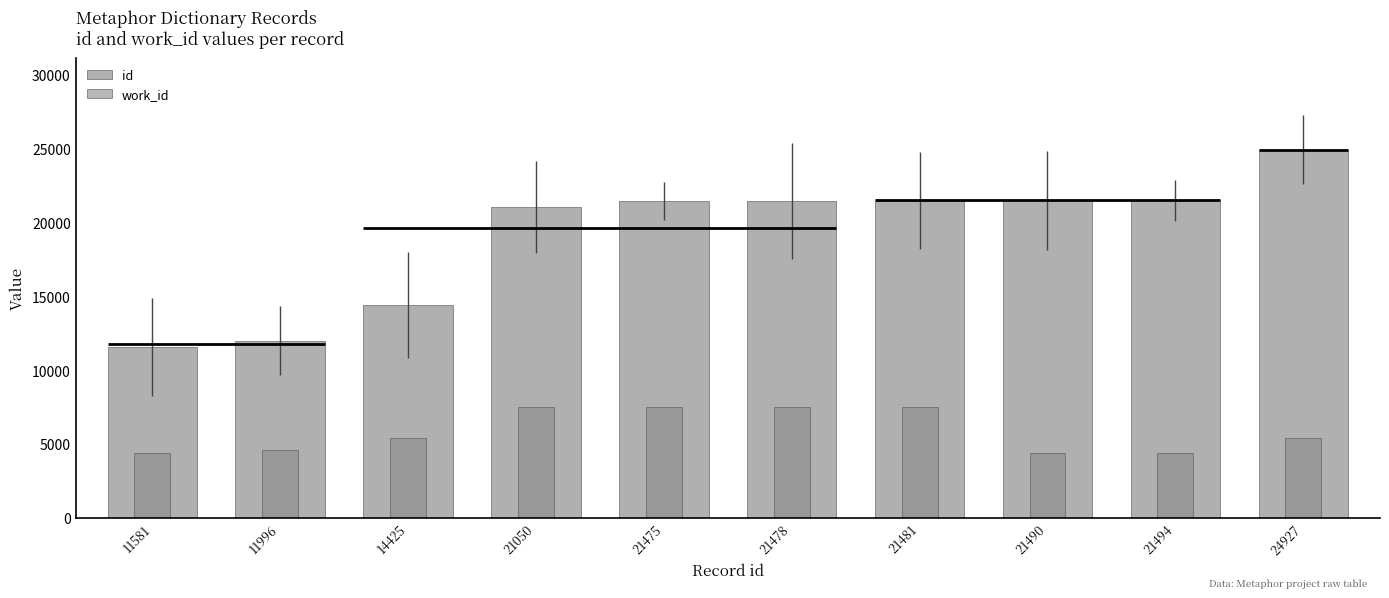

At how many categories does at least one series exceed 8340?

10